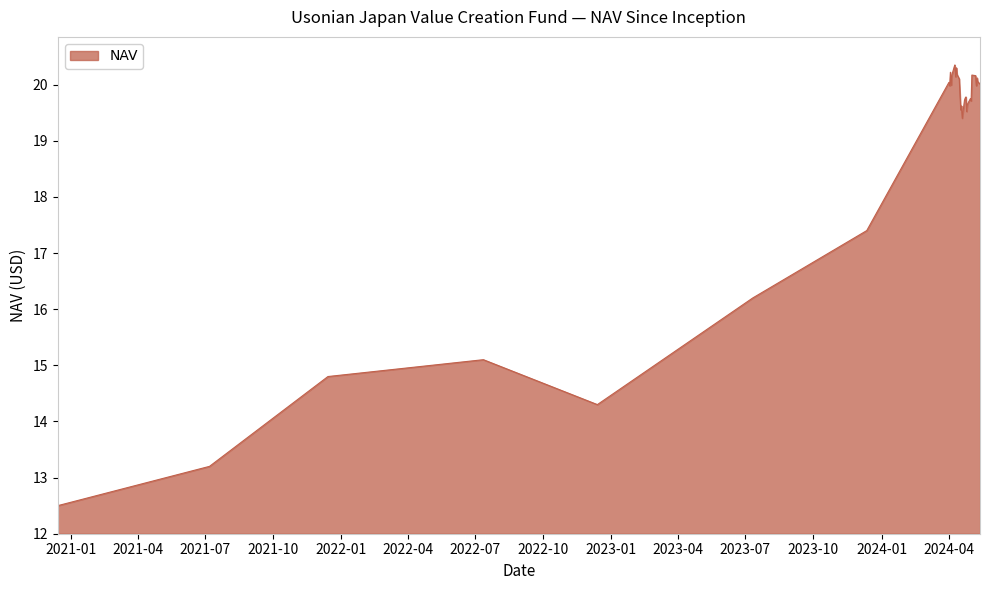

What is the smallest value displayed?

12.5